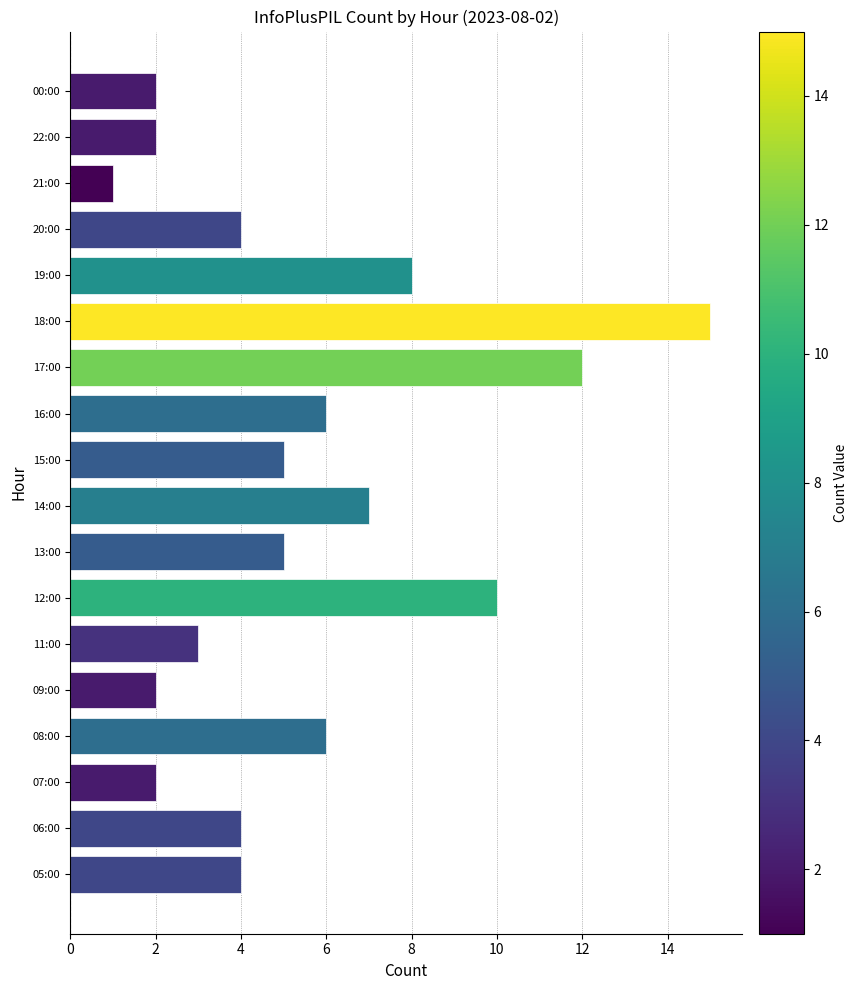

The value at 07:00 is 0. True or false?

False